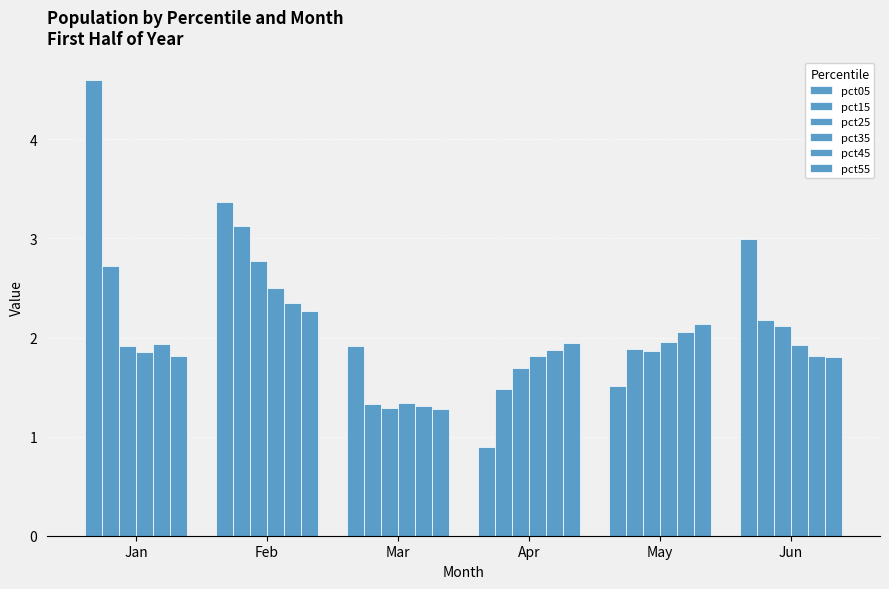

What is the difference between the second highest and minimum values in the pct15 series?

1.4